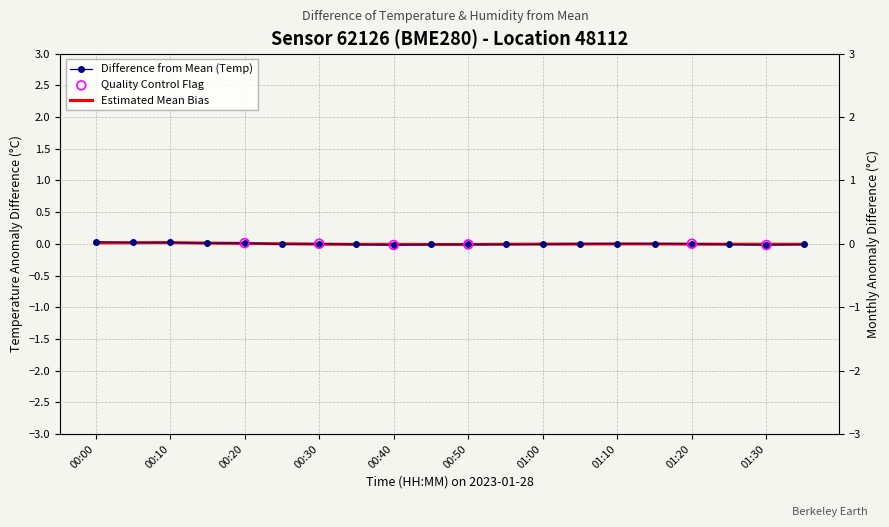

Between 00:05 and 01:10, which is larger?

00:05